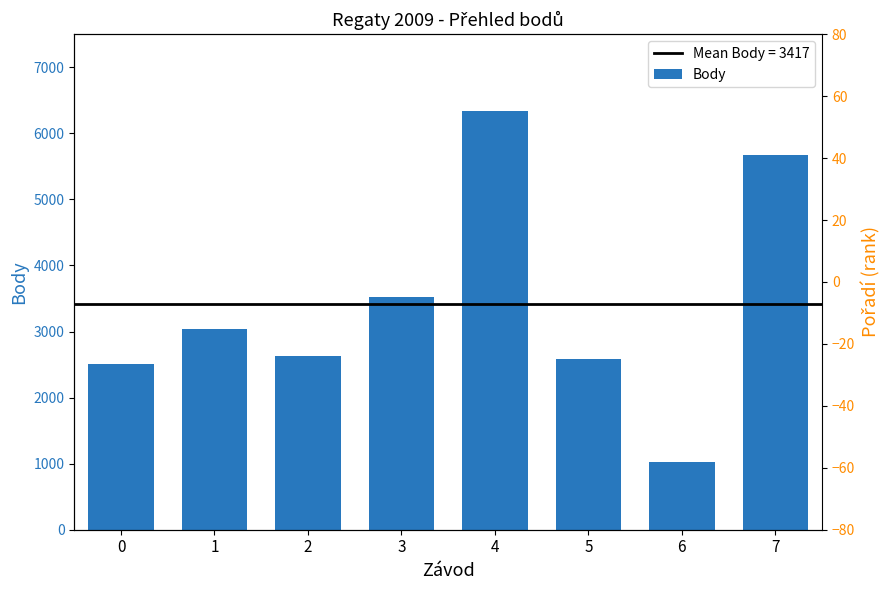

Reading left to right, extract all data points from this chart.

0=2510	1=3045	2=2637	3=3521	4=6331	5=2585	6=1029	7=5677